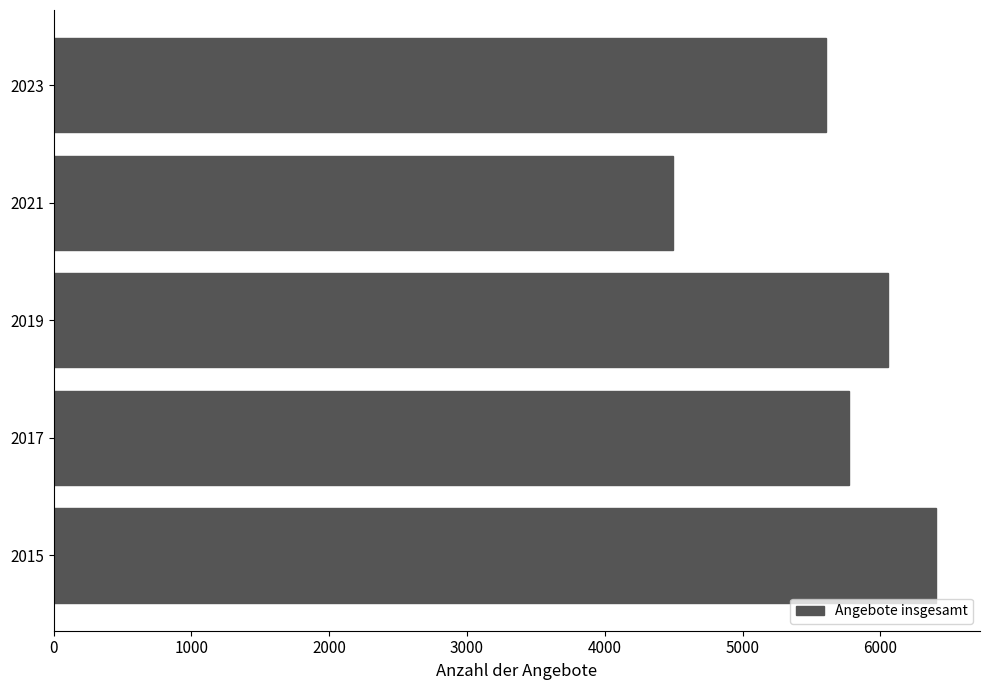

Rank the categories by value from highest to lowest.

2015, 2019, 2017, 2023, 2021